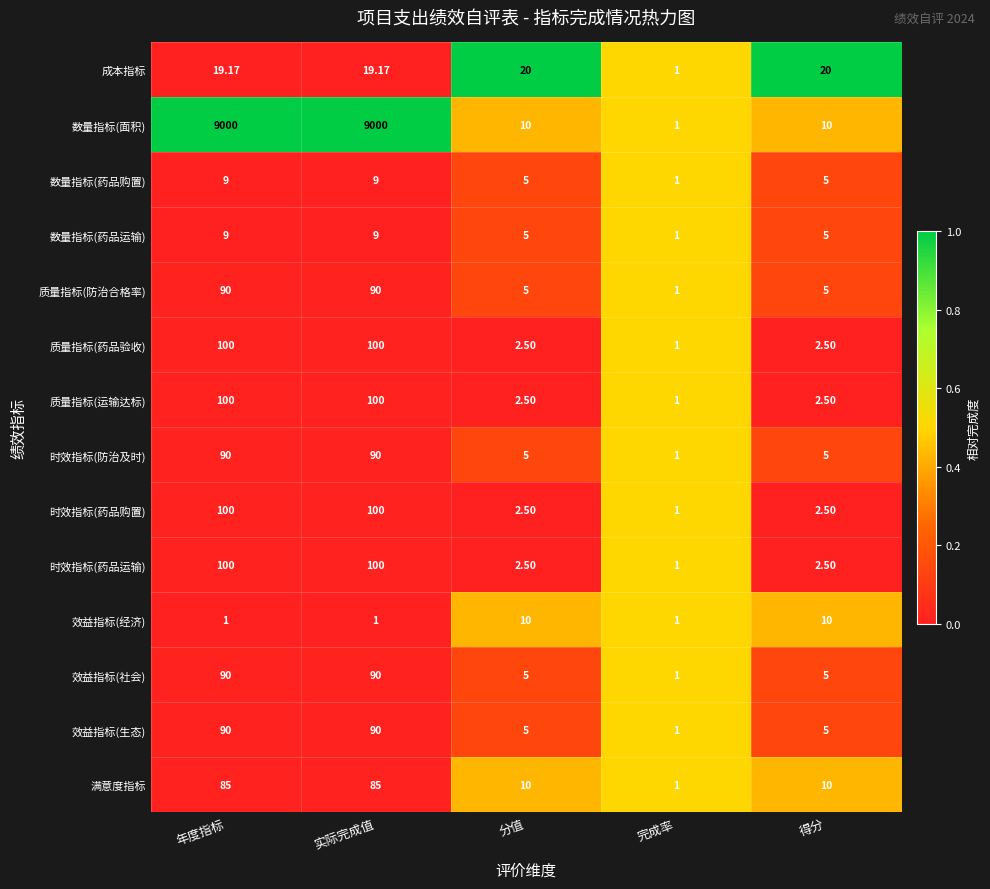

At which label does 时效指标(药品运输) reach its minimum?

完成率